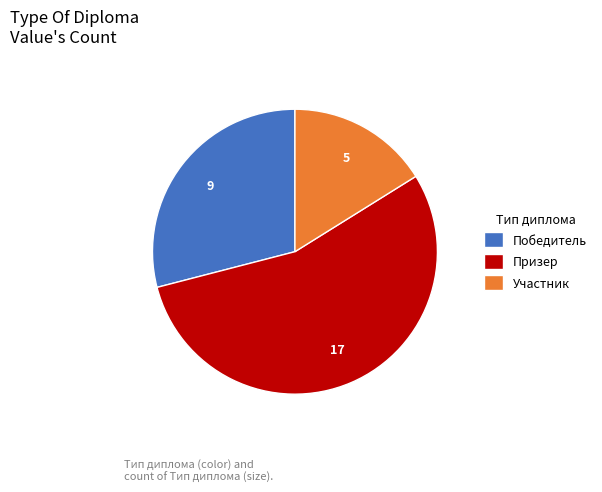

Is it true that Призер is 55% of the pie?

True